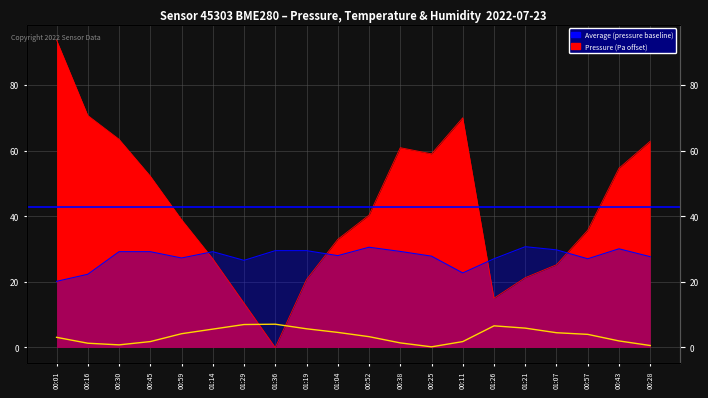

What is the highest value of the pressure series?

93.7